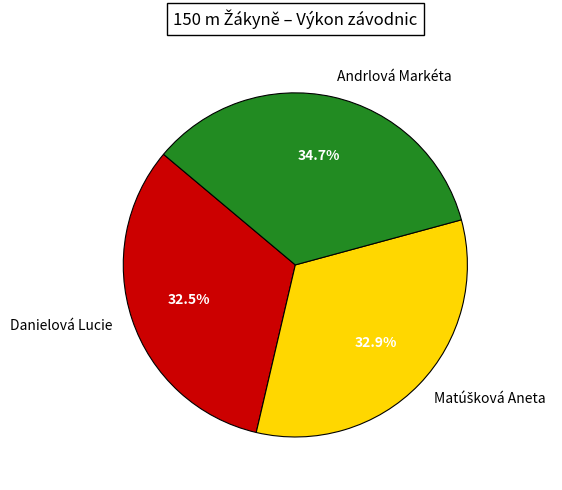

Is there a majority slice in this chart?

No